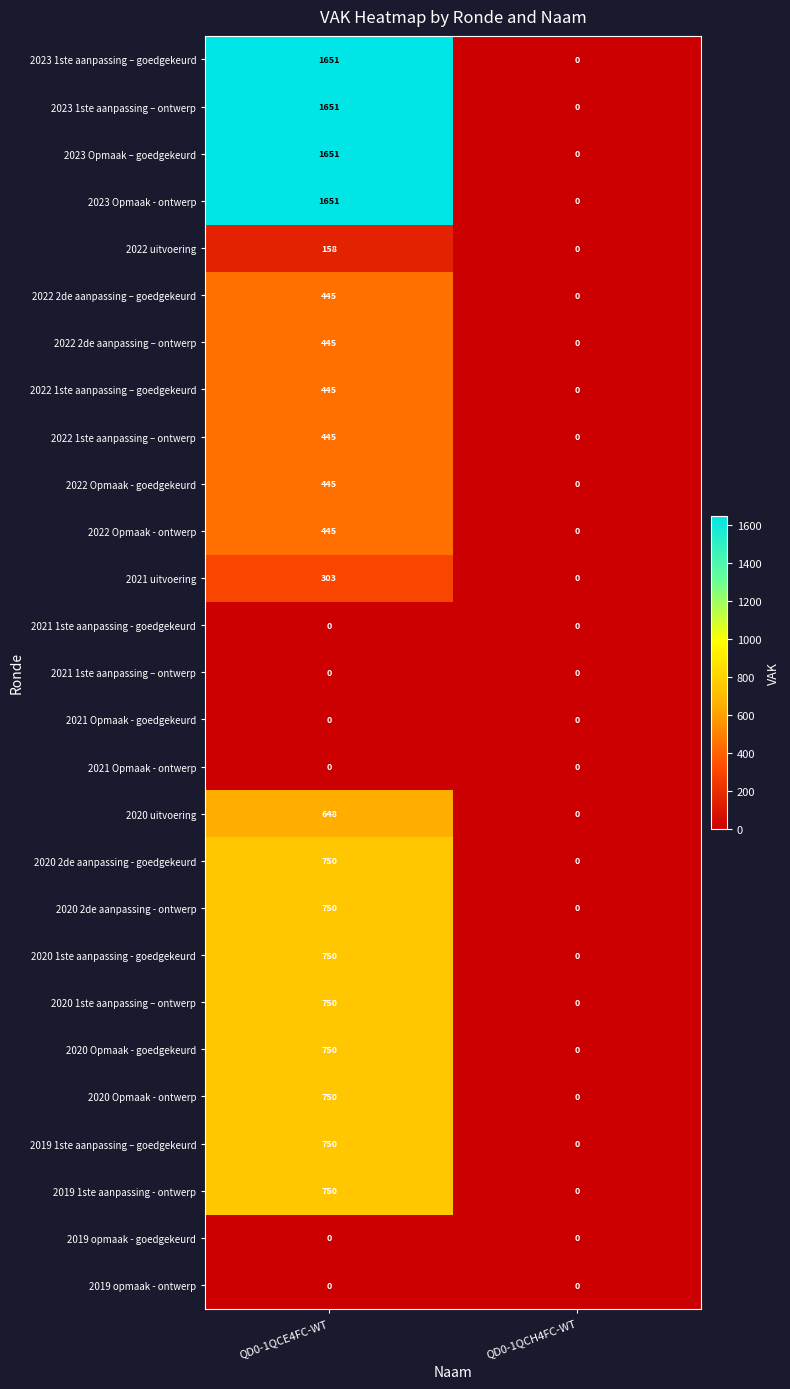

True or false: 2020 2de aanpassing - goedgekeurd has a value of 1125 at QD0-1QCE4FC-WT.

False